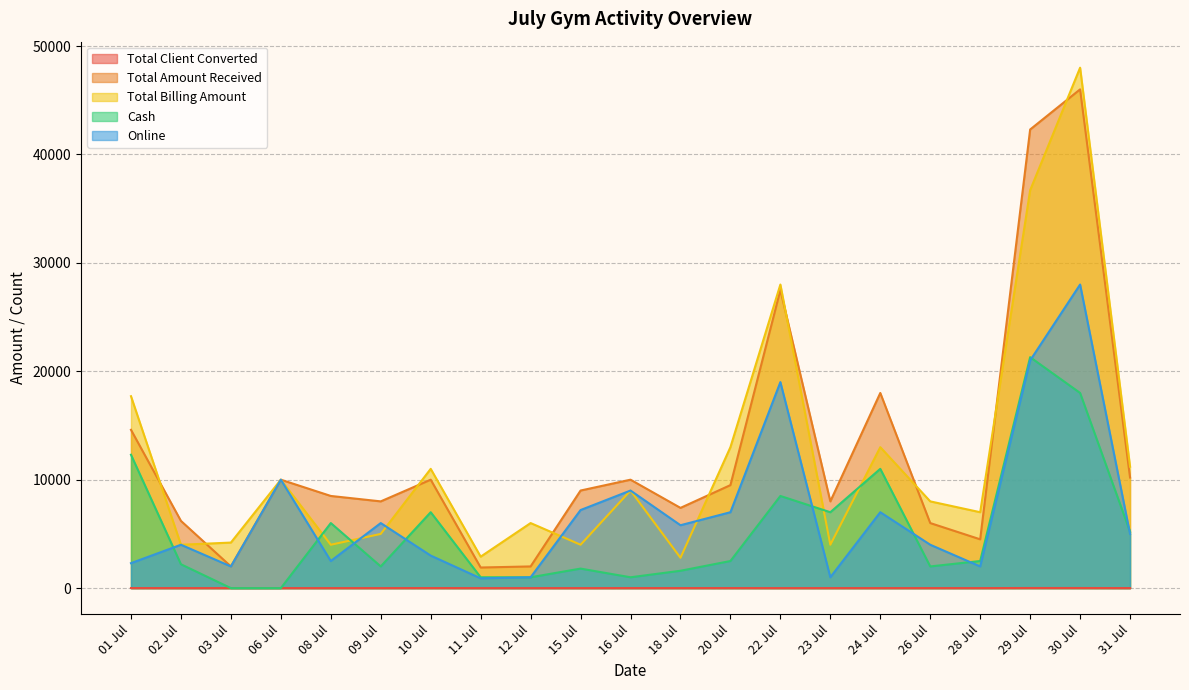

What position from the left is 24 Jul?

16